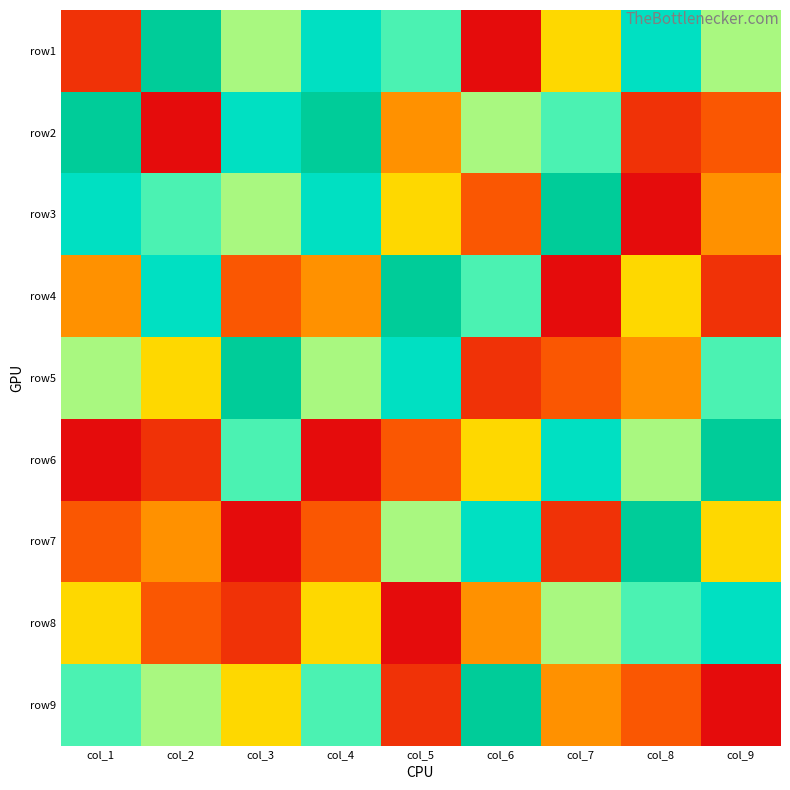

Rank the series by their maximum value, from highest to lowest.

row1, row2, row3, row4, row5, row6, row7, row9, row8